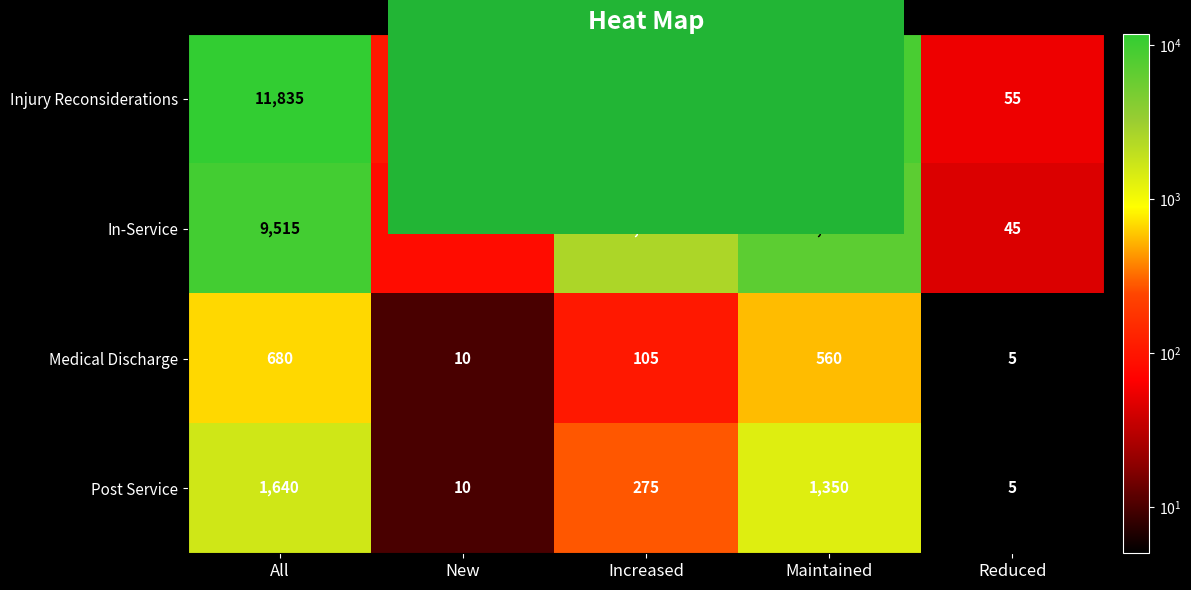

Which series has the largest range (max minus min)?

Injury Reconsiderations